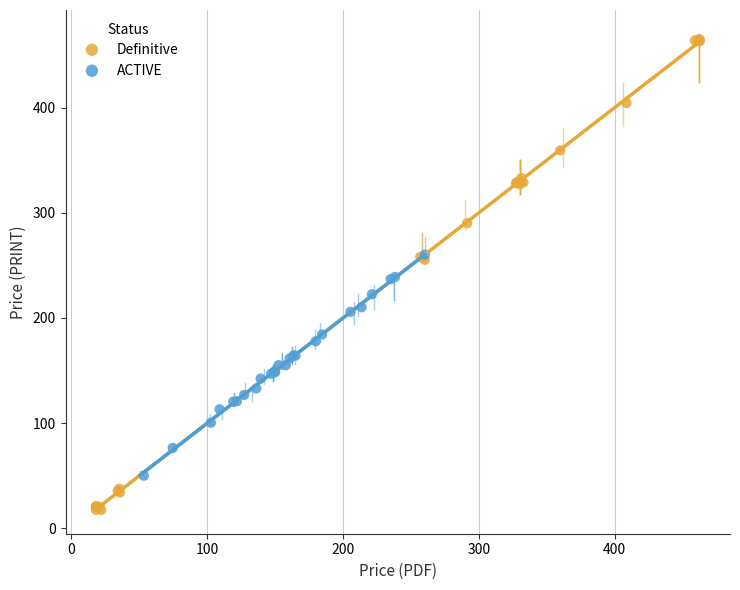

Which series contains the highest Y value?

Definitive